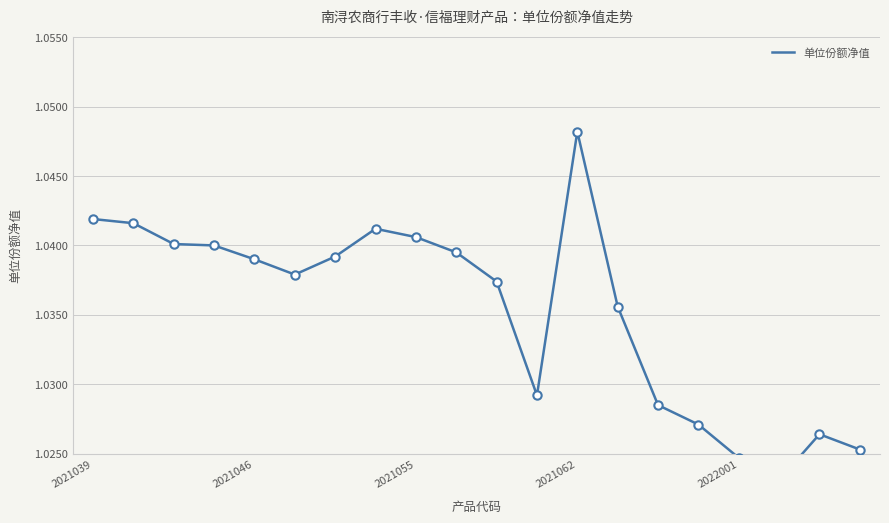

Between 5 and 18, which is larger?

5